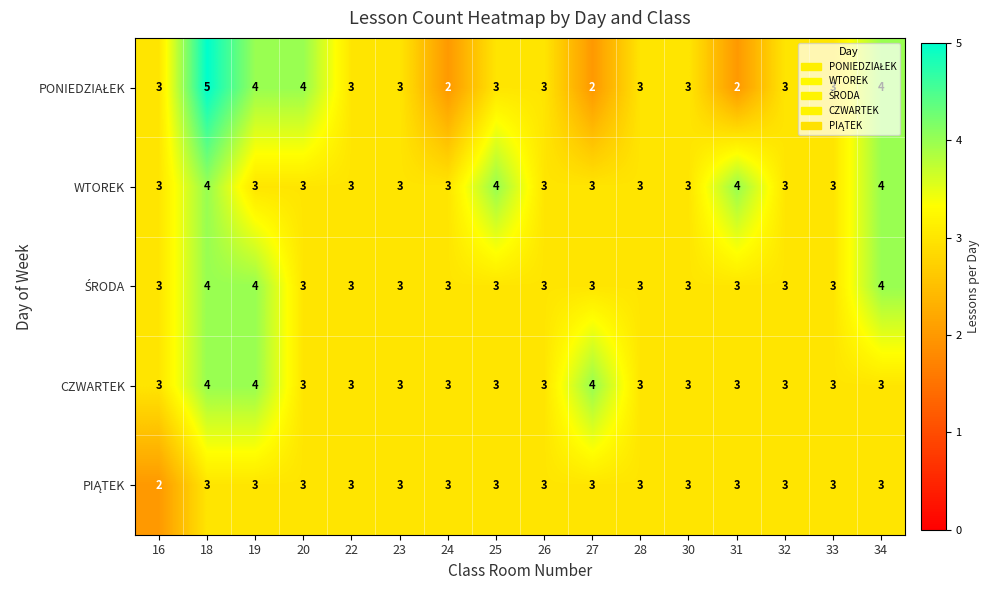

Is it true that CZWARTEK equals 3 at 28?

True